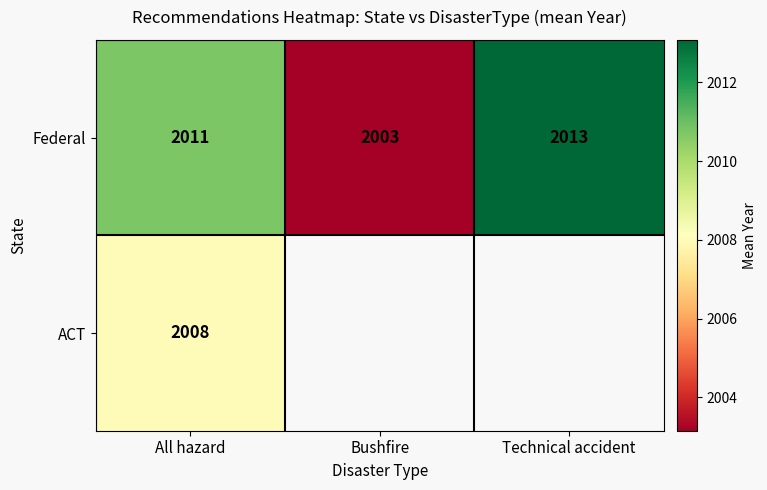

Where is Federal nearest to the value 2008?

All hazard